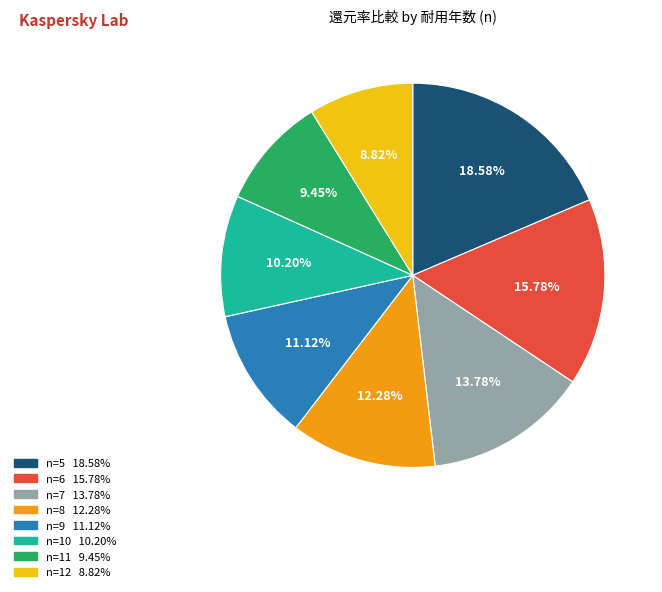

To the nearest percent, what percentage of the pie is n=7?

14%